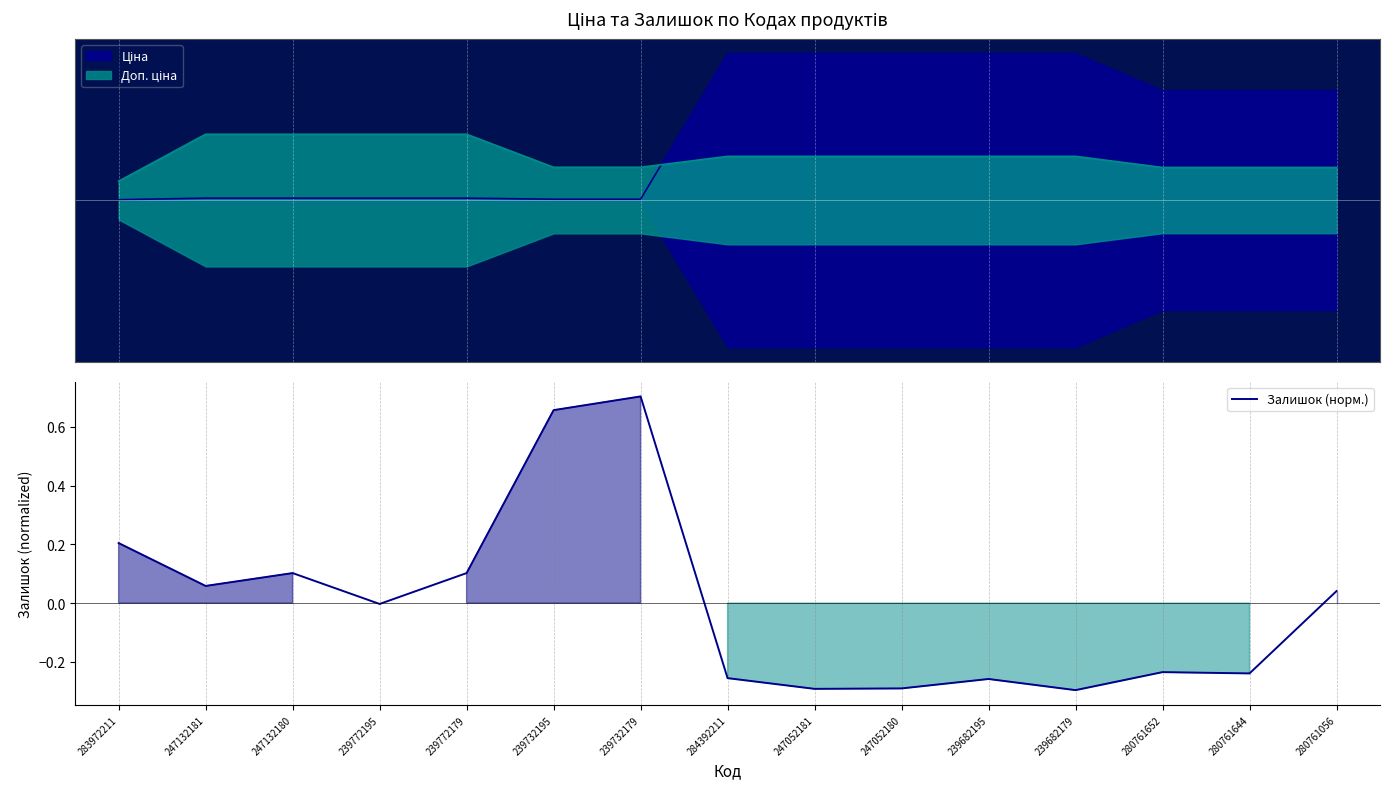

Where does the data first go above 0?

283972211